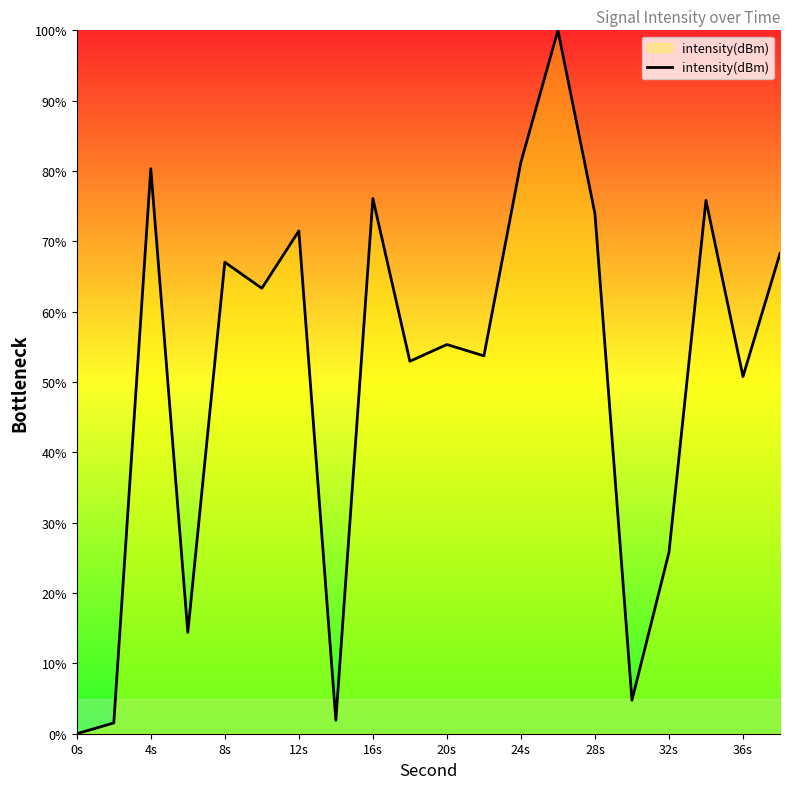

What is the greatest value displayed?

100.0